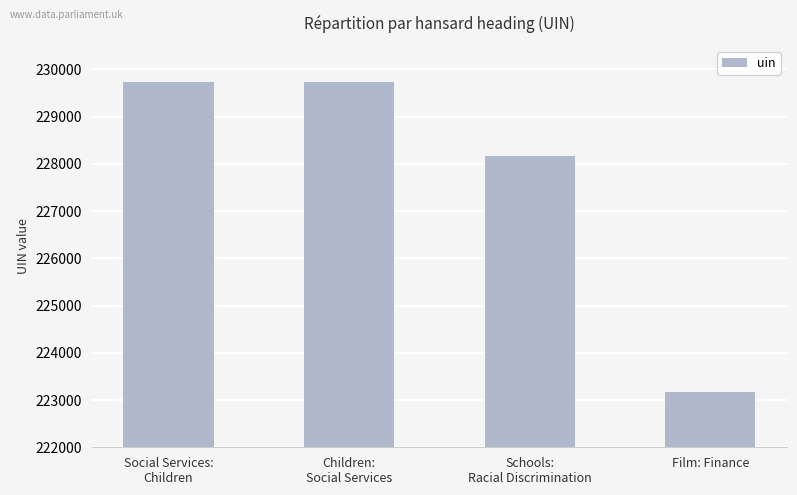

What position from the right is Social Services:
Children?

4